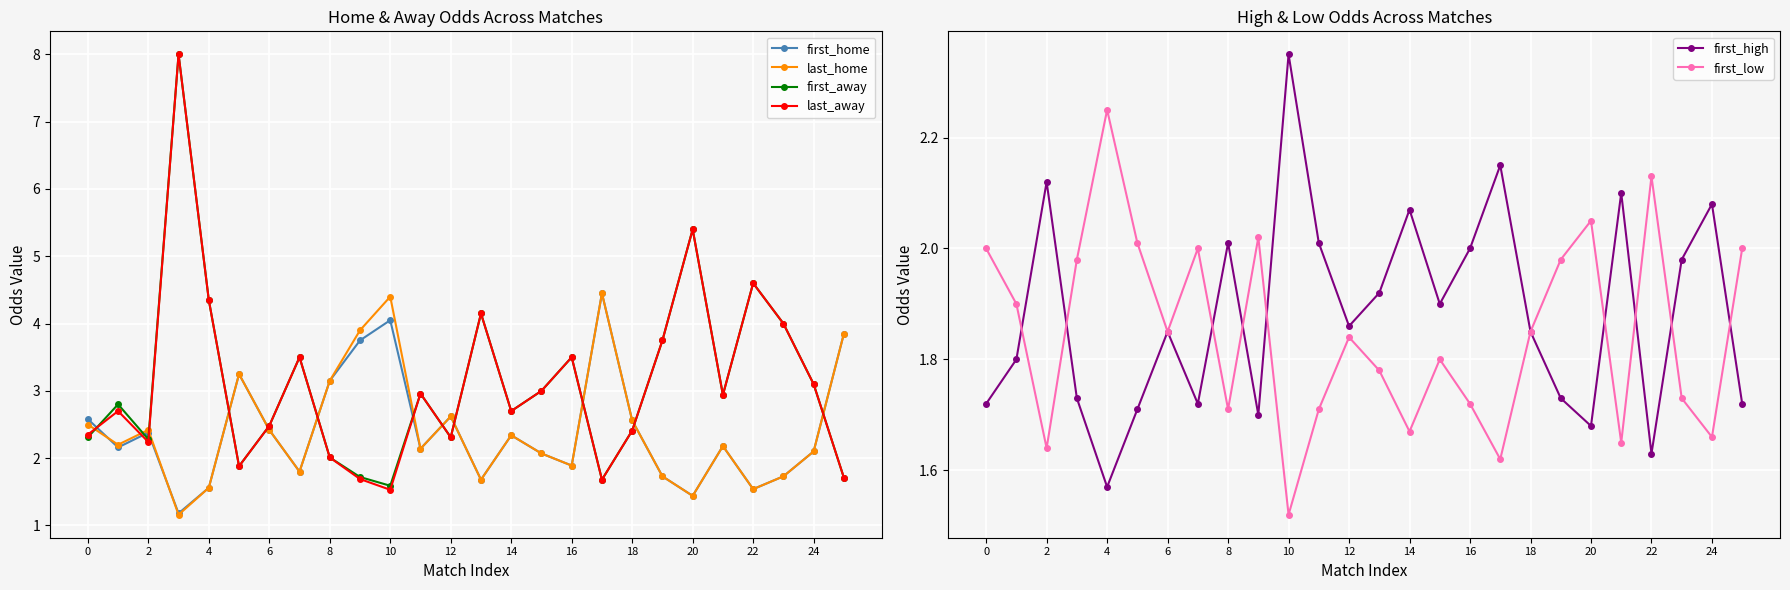

How many data points does each series have?

26